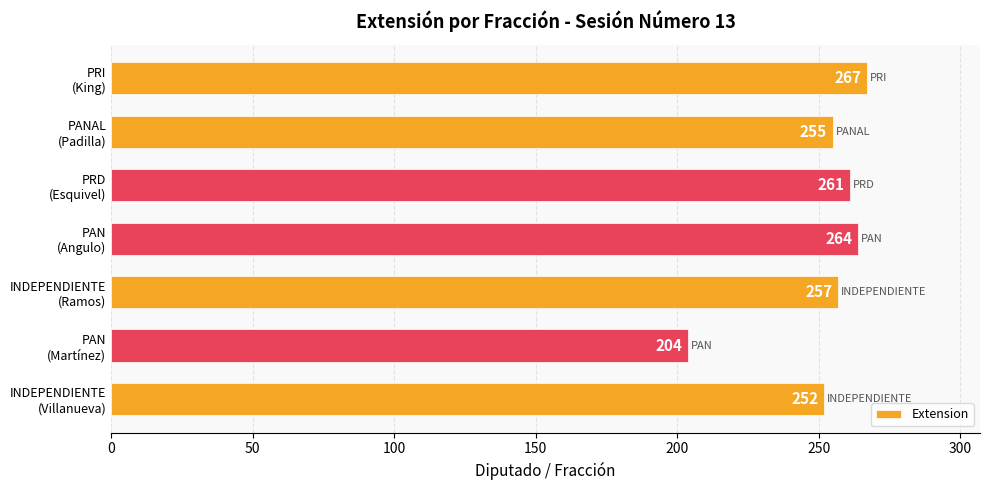

What is the greatest value displayed?

267